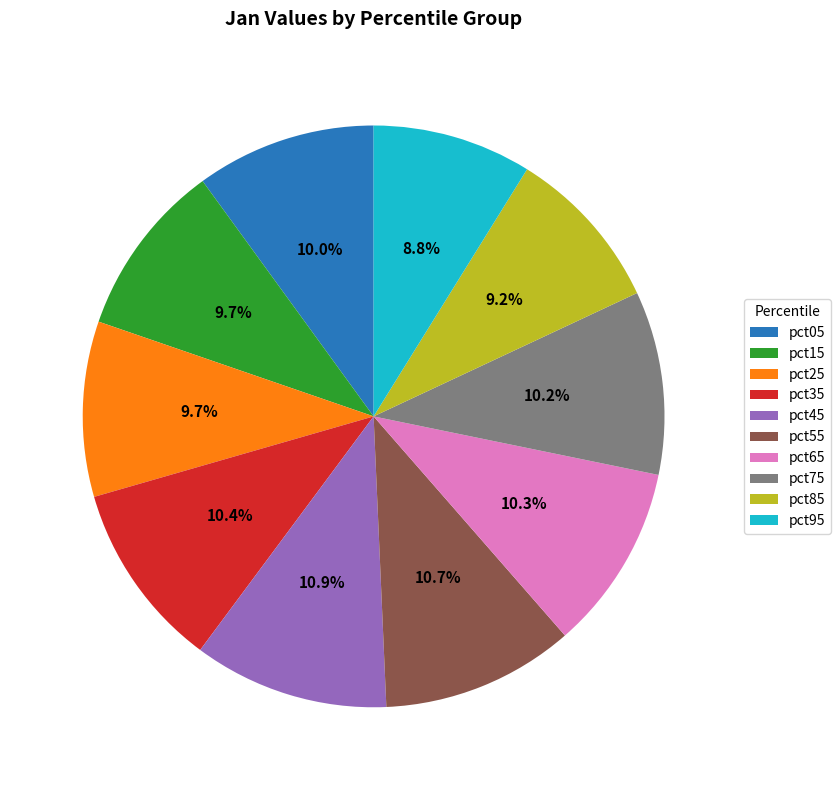

Is the sum of pct15 and pct55 greater than half?

No